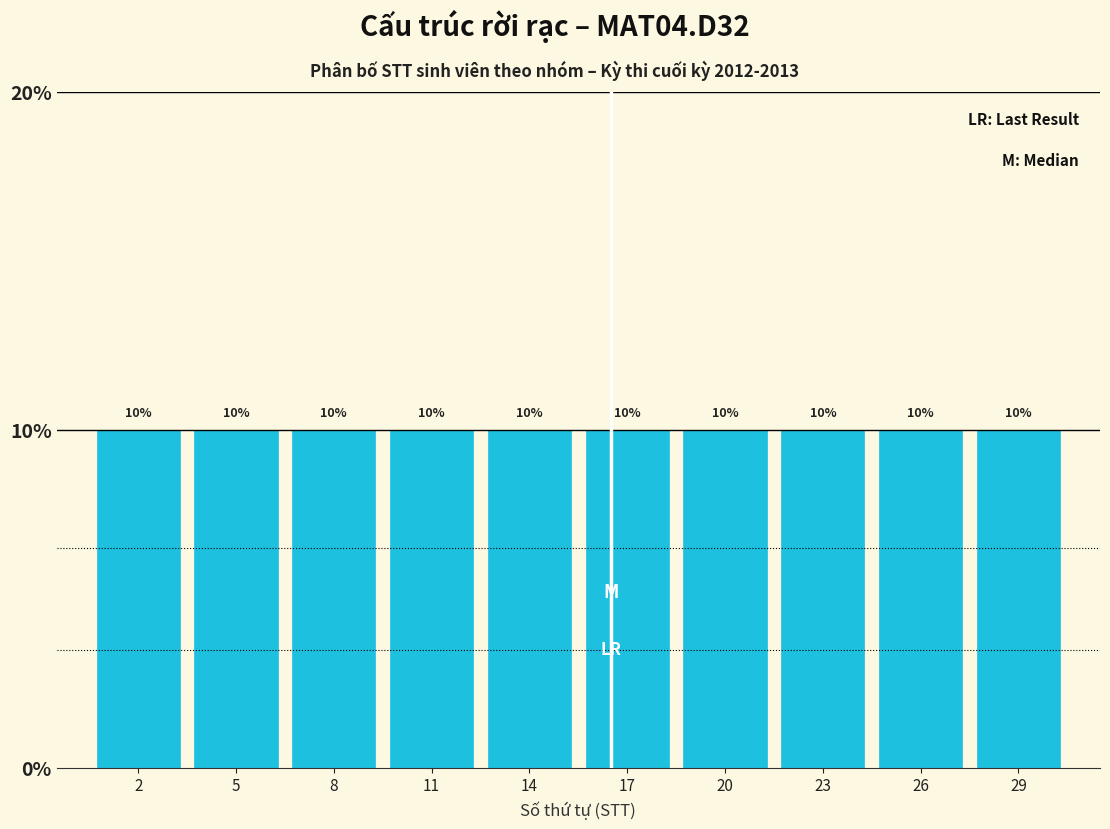

What is the height of the bar covering 24.5 to 27.5 on the x-axis?

10